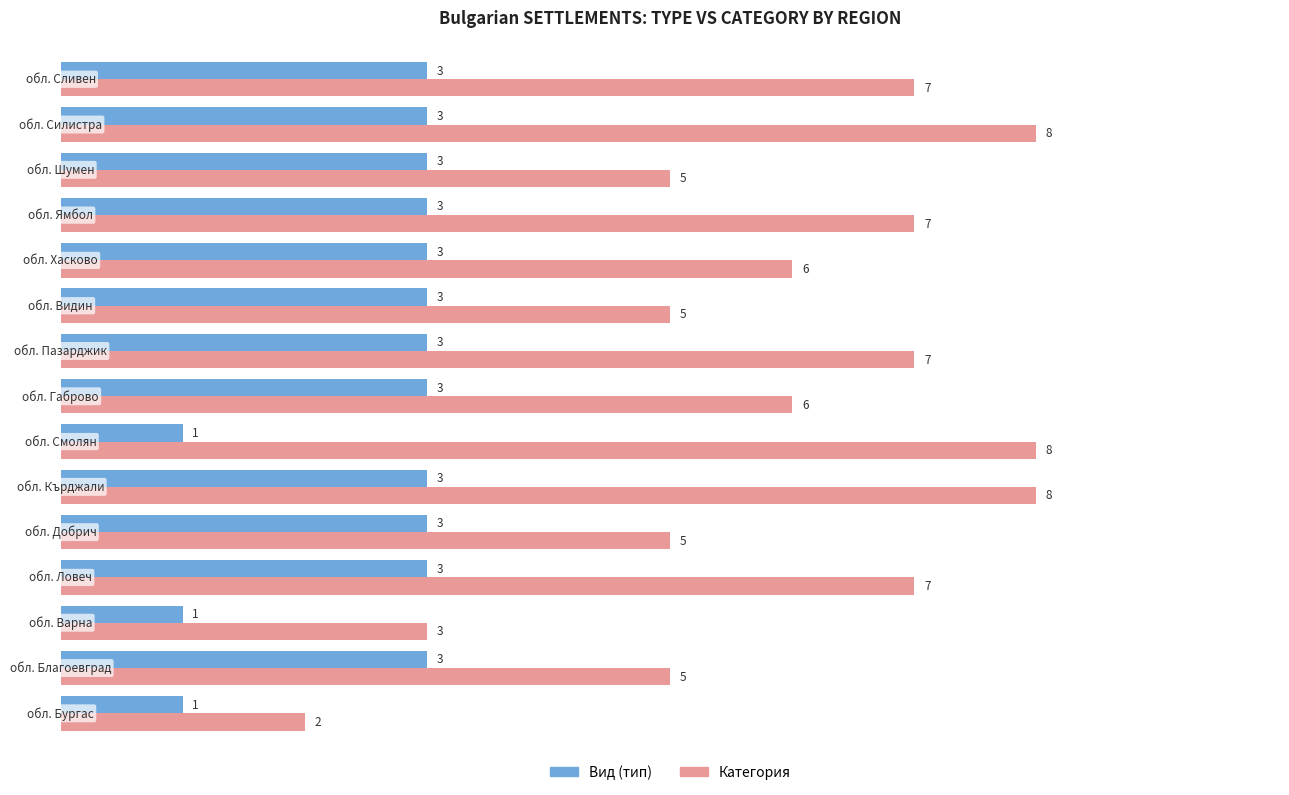

What is the maximum value shown in the chart?

8